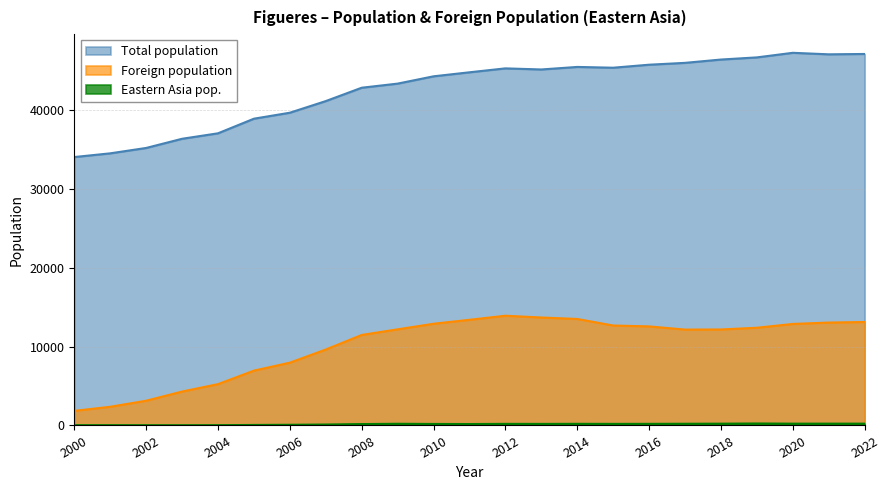

What is the total value across all series at 2010?

57338